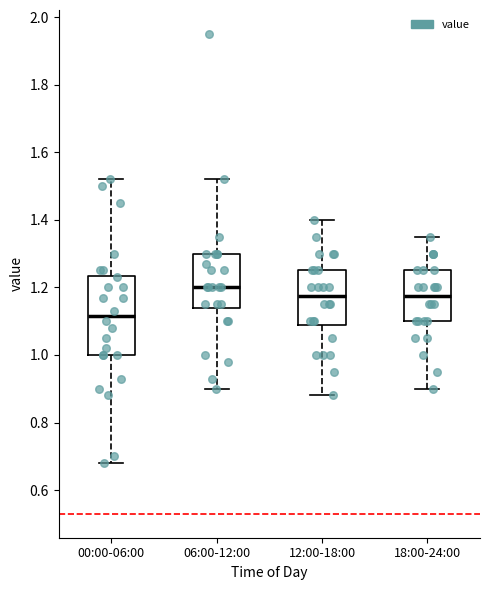

Reading left to right, transcribe this box plot: for each box, give where its median line is, the range the box spans, and where its two whiskers end, as read against the y-axis. The values are not printed on the chart, so give them approximately, as read against the axis.

00:00-06:00: median 1.12, box 1.00 to 1.24, whiskers 0.68 to 1.52
06:00-12:00: median 1.20, box 1.14 to 1.30, whiskers 0.90 to 1.52
12:00-18:00: median 1.18, box 1.08 to 1.26, whiskers 0.88 to 1.40
18:00-24:00: median 1.18, box 1.10 to 1.26, whiskers 0.90 to 1.36